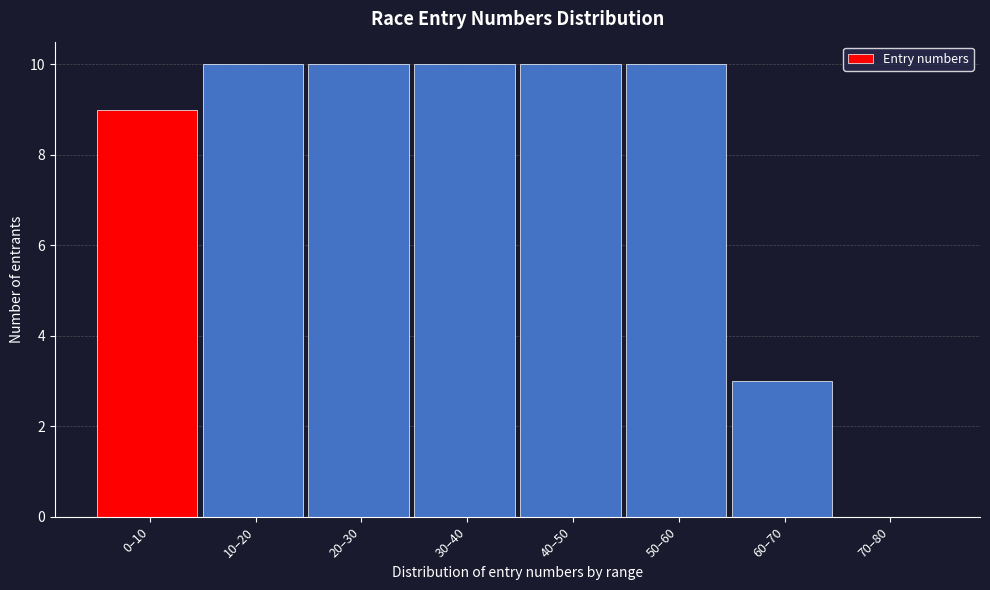

Reading right to left, list all the values displayed in this chart.

70–80=0	60–70=3	50–60=10	40–50=10	30–40=10	20–30=10	10–20=10	0–10=9